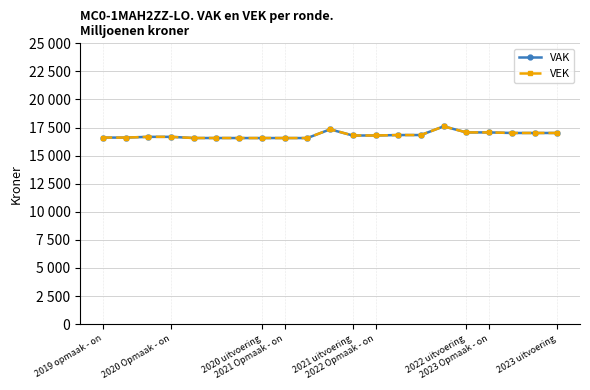

Reading left to right, what are all the values shown in this chart?

VAK: 16608	16608	16674	16674	16570	16570	16567	16567	16567	16567	17341	16794	16794	16835	16835	17609	17068	17068	17018	17018	17018
VEK: 16608	16608	16674	16674	16570	16570	16567	16567	16567	16567	17348	16794	16794	16835	16835	17609	17068	17068	17018	17018	17018